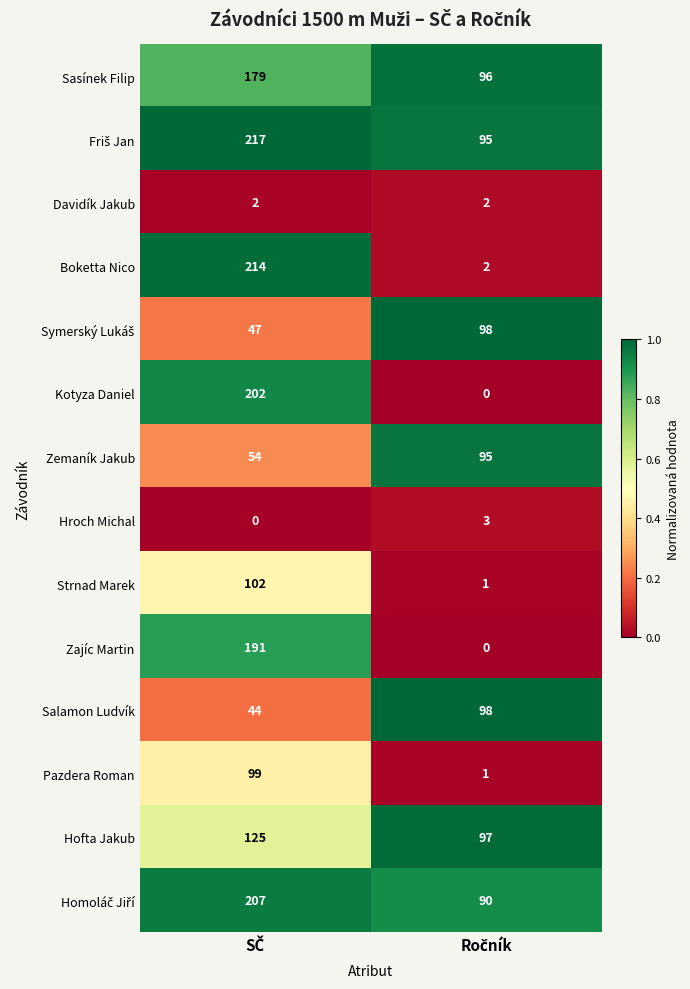

Which series has the largest range (max minus min)?

Boketta Nico